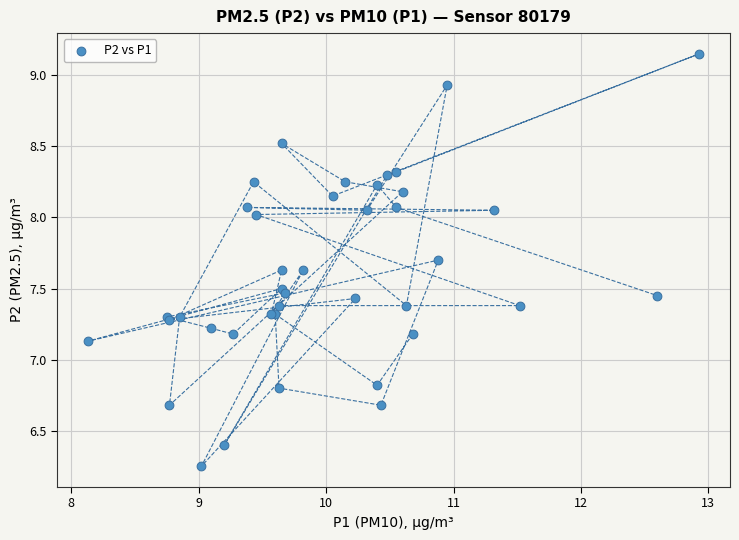

What Y value in the scatter plot is closest to 7?

7.1